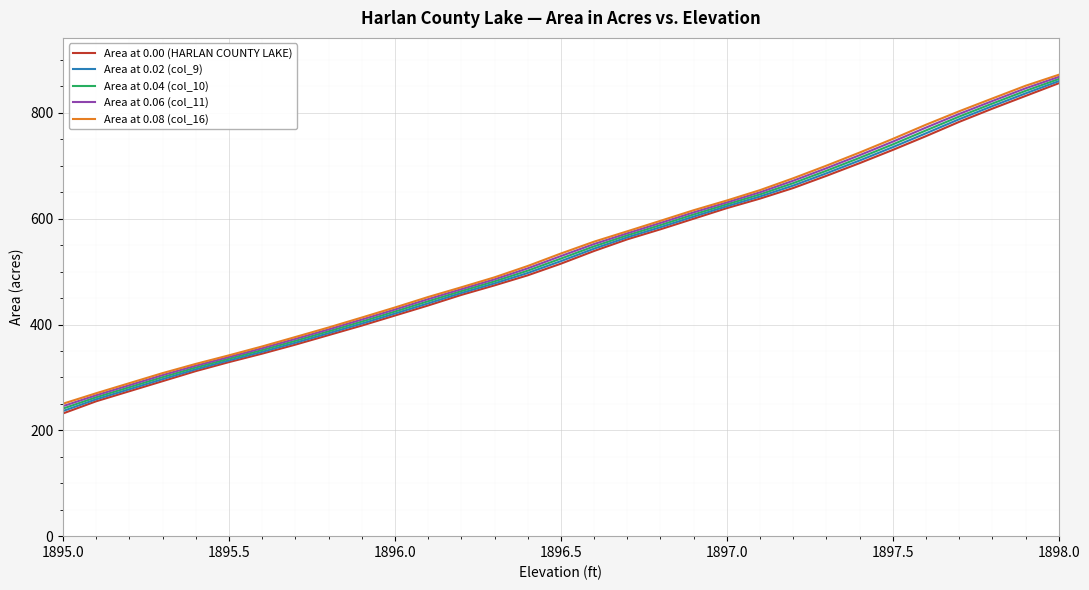

What are all the series names shown in the legend?

Area at 0.00 (HARLAN COUNTY LAKE), Area at 0.02 (col_9), Area at 0.04 (col_10), Area at 0.06 (col_11), Area at 0.08 (col_16)